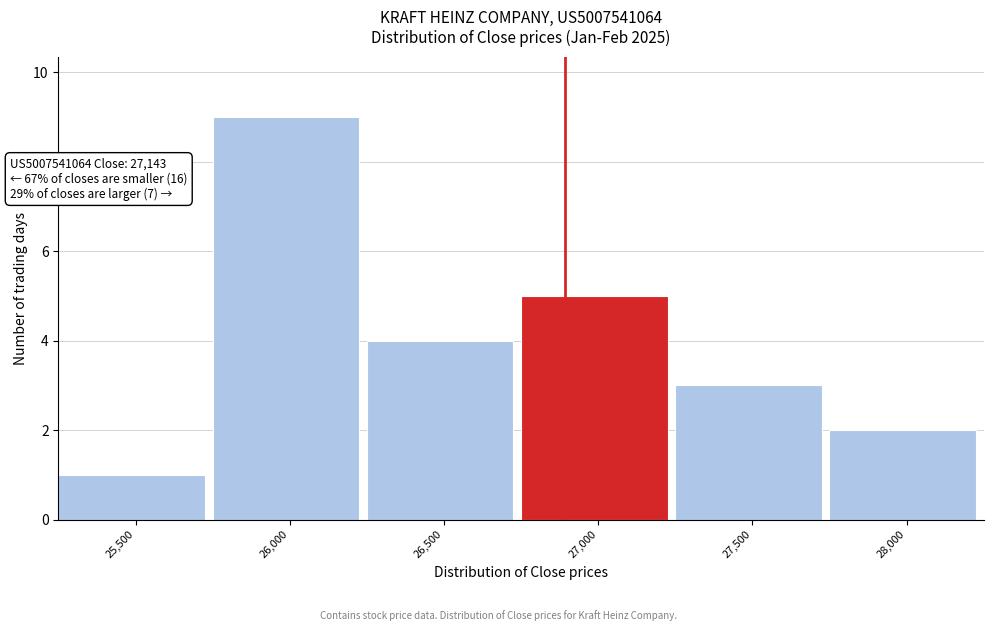

Reading right to left, extract all data points from this chart.

2	3	5	4	9	1